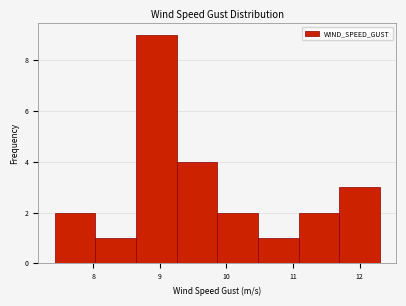

Reading left to right, transcribe this chart: for each bar, give the range it covers on the x-axis and its height. Neither the bar edges nor the heights are printed on the chart, so give them approximately, as read against the axes.

7.4 to 8.0: 2
8.0 to 8.6: 1
8.6 to 9.3: 9
9.3 to 9.9: 4
9.9 to 10.5: 2
10.5 to 11.1: 1
11.1 to 11.7: 2
11.7 to 12.3: 3